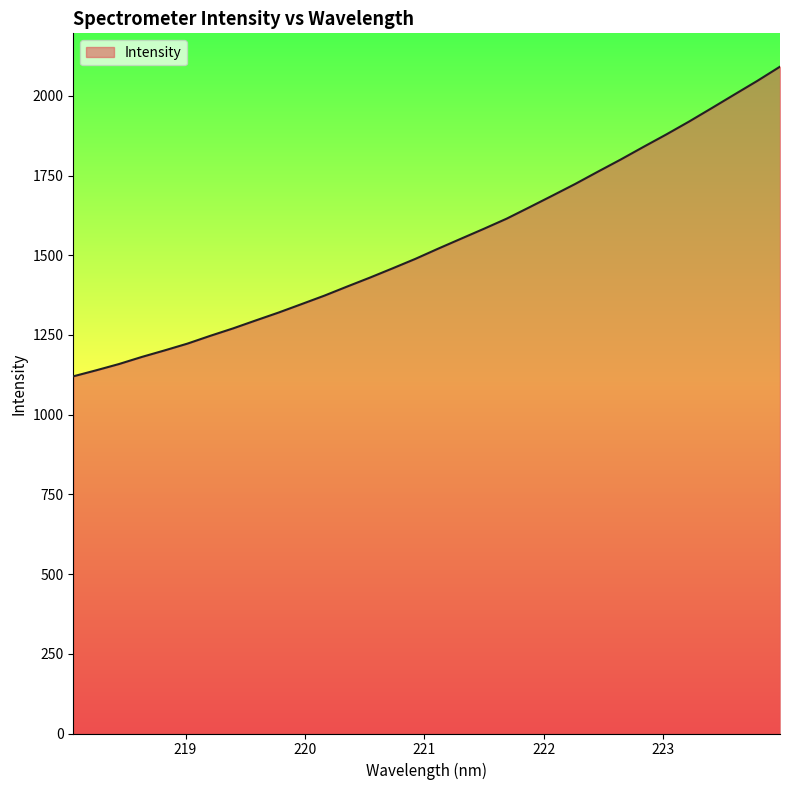

What is the smallest value displayed?

1120.2